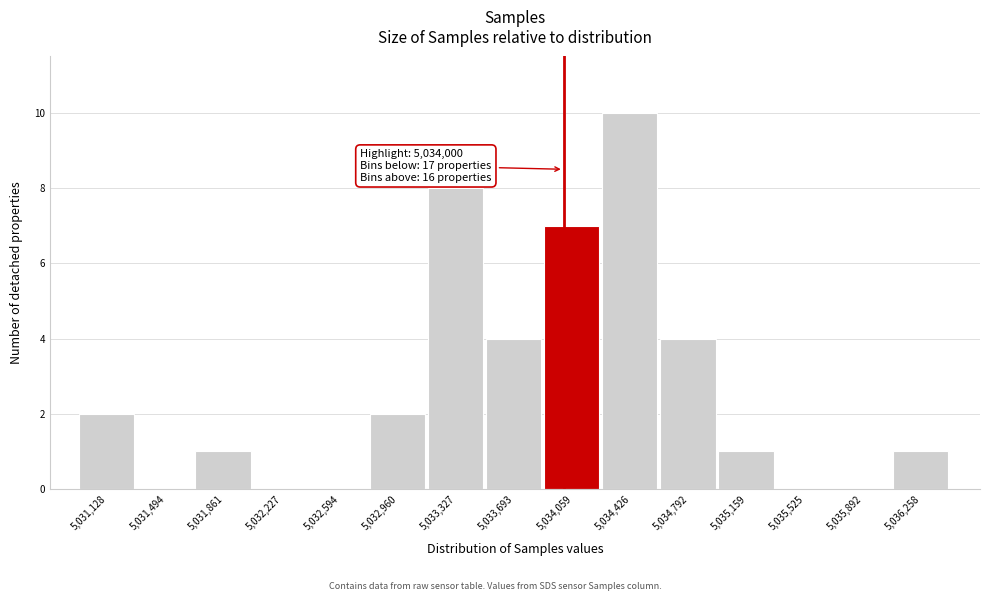

Over which range of the x-axis is the bar tallest?

5034250 to 5034600